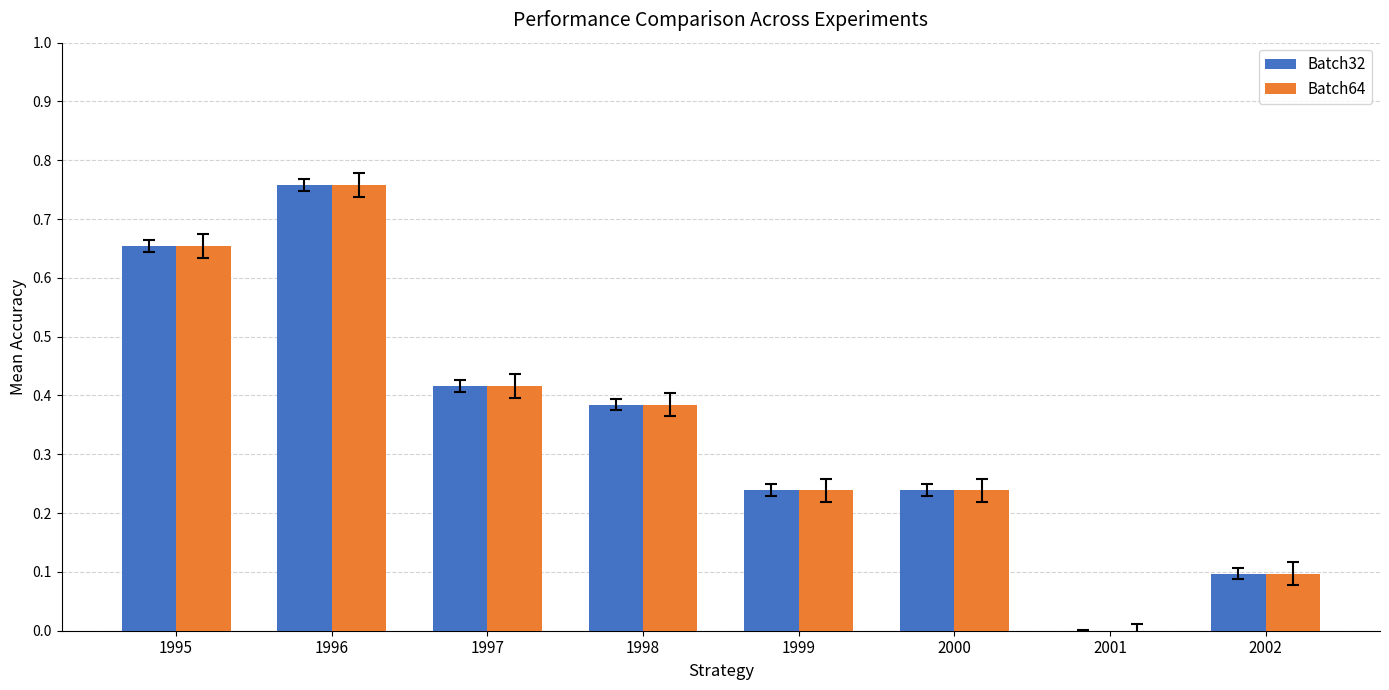

What is the sum of the Batch32 values at 1995 and 1999?

0.9